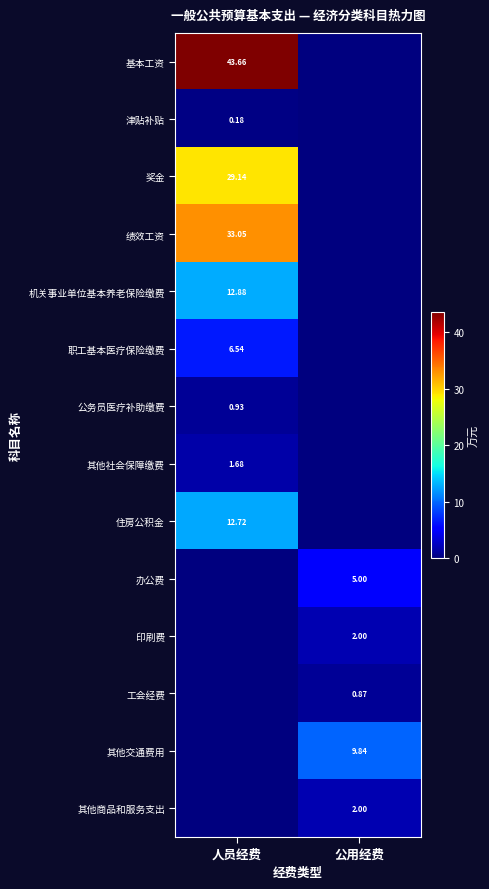

True or false: 津贴补贴 has a value of 0.1 at 人员经费.

False